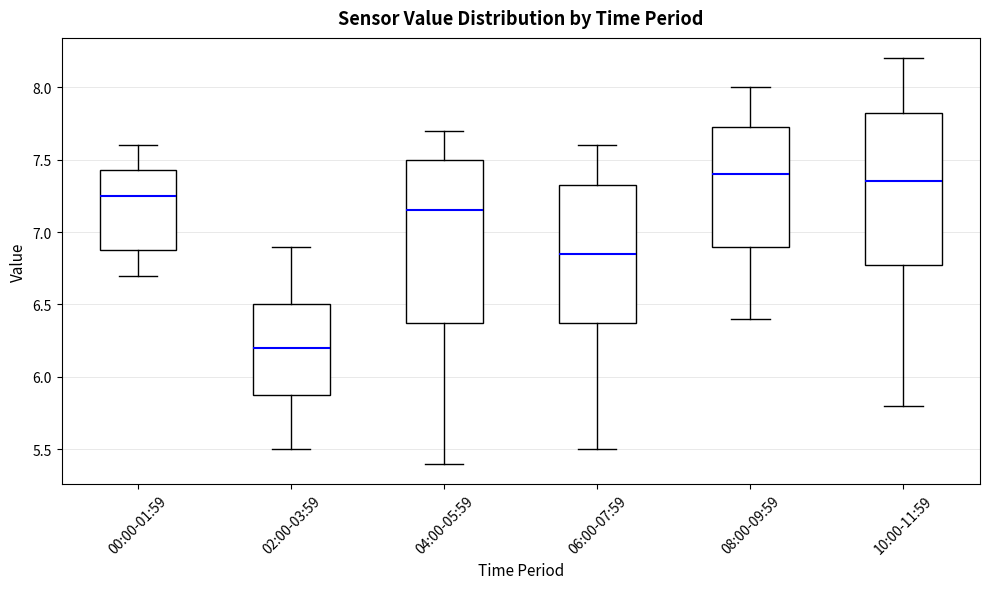

Reading left to right, transcribe this box plot: for each box, give where its median line is, the range the box spans, and where its two whiskers end, as read against the y-axis. The values are not printed on the chart, so give them approximately, as read against the axis.

00:00-01:59: median 7.25, box 6.90 to 7.45, whiskers 6.70 to 7.60
02:00-03:59: median 6.20, box 5.90 to 6.50, whiskers 5.50 to 6.90
04:00-05:59: median 7.15, box 6.40 to 7.50, whiskers 5.40 to 7.70
06:00-07:59: median 6.85, box 6.40 to 7.35, whiskers 5.50 to 7.60
08:00-09:59: median 7.40, box 6.90 to 7.75, whiskers 6.40 to 8.00
10:00-11:59: median 7.35, box 6.80 to 7.85, whiskers 5.80 to 8.20